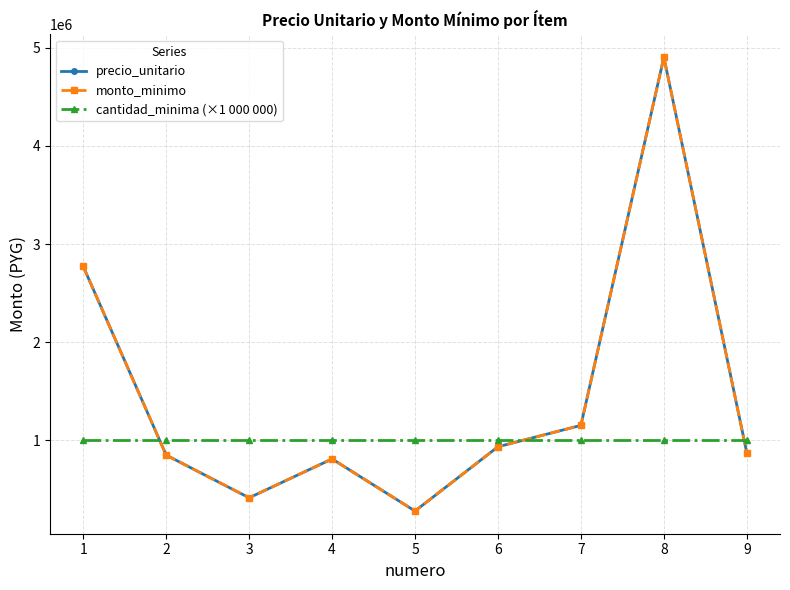

Is this an area chart (filled region under the line)?

No